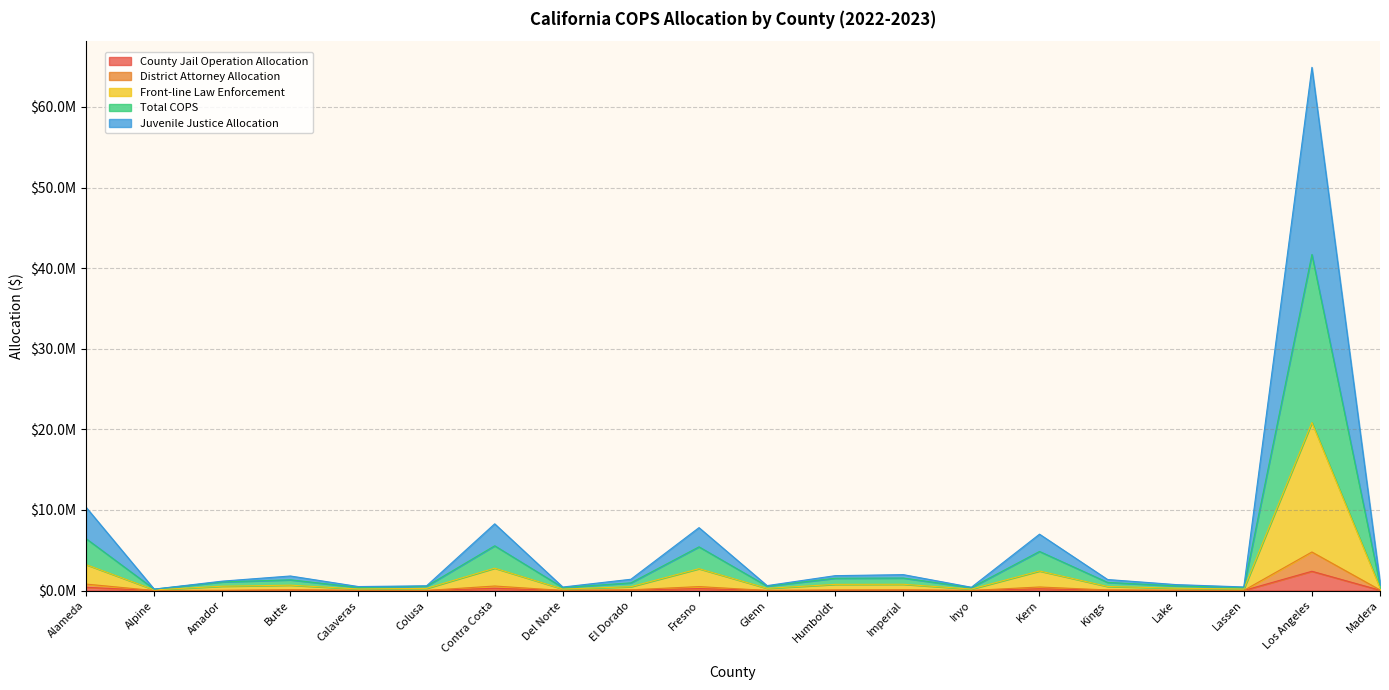

True or false: District Attorney Allocation and Juvenile Justice Allocation intersect in this chart.

False